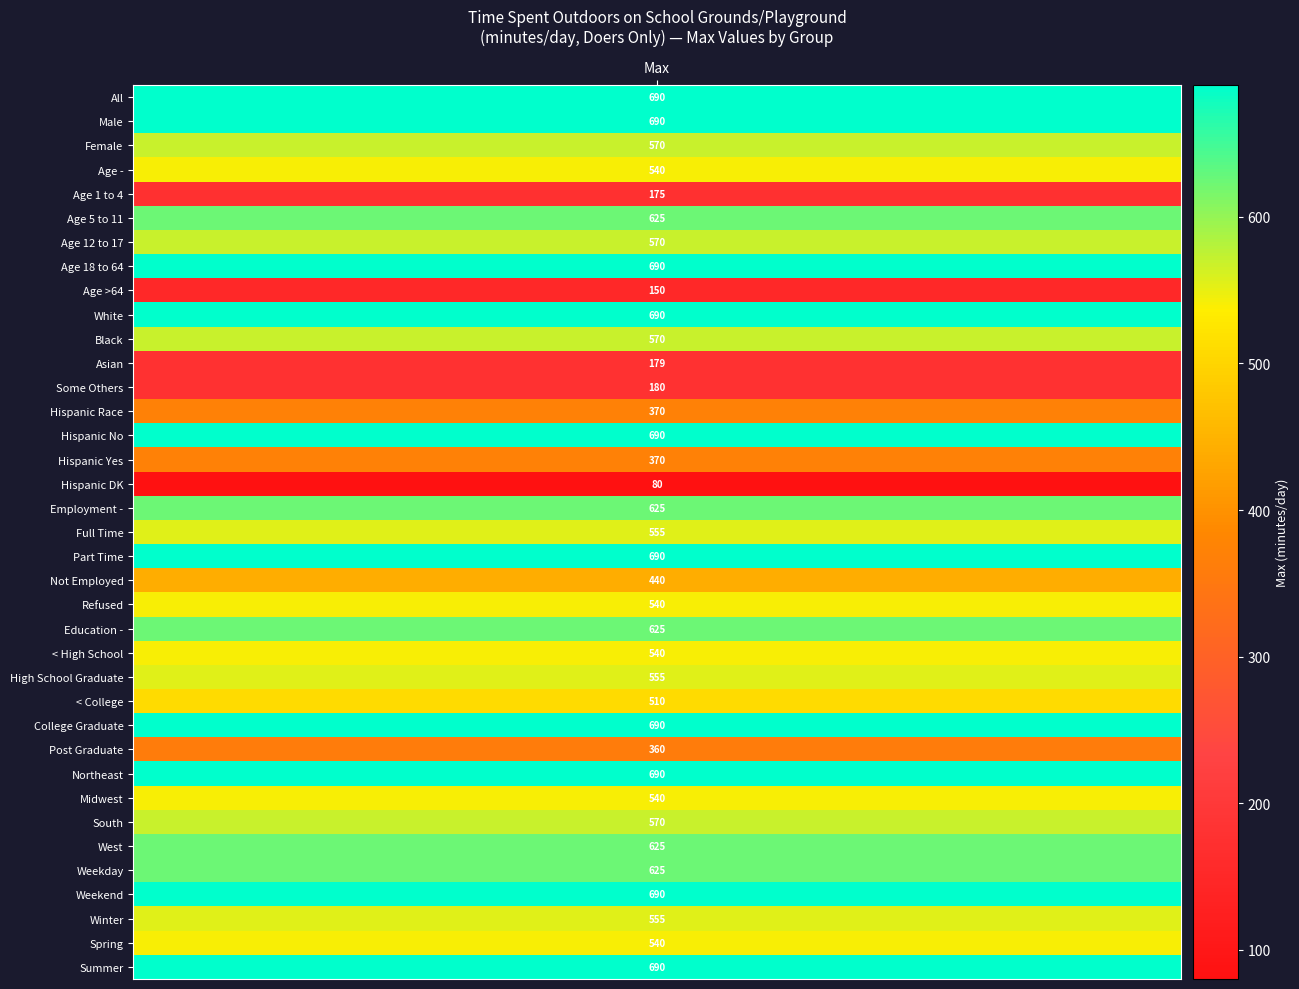

What value does the data have at Hispanic Yes?

370